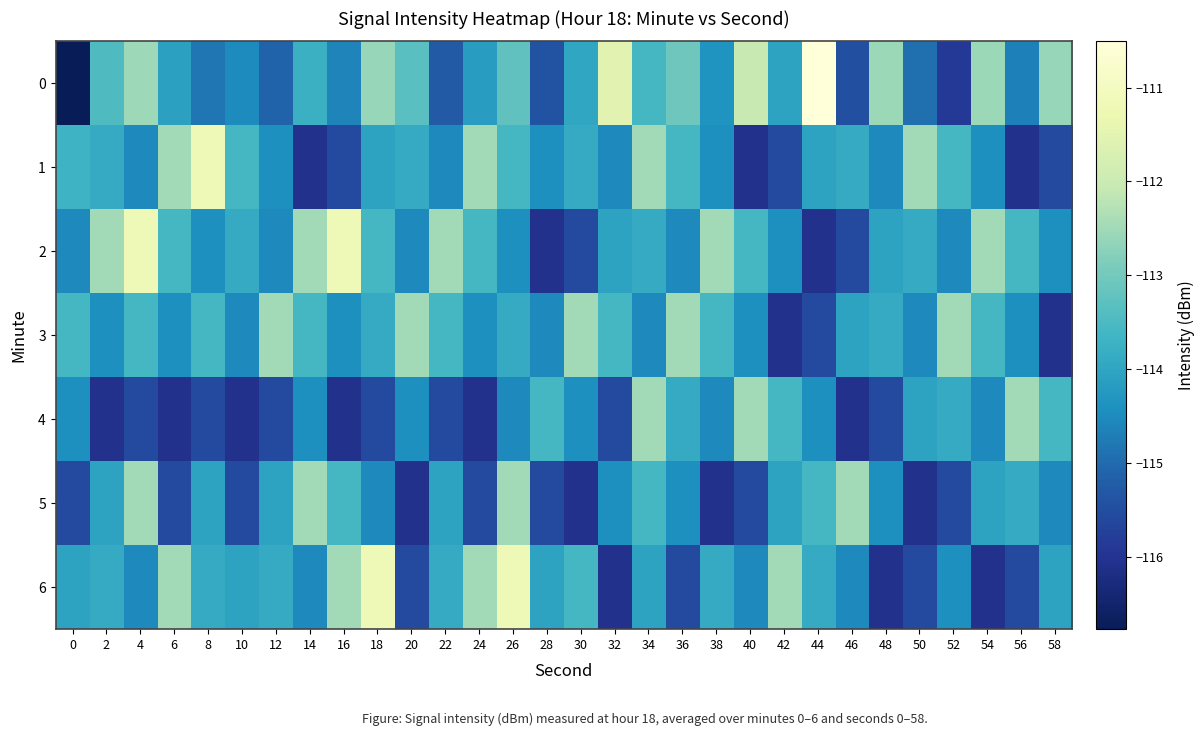

Which has a higher value, 26 or 6?

26